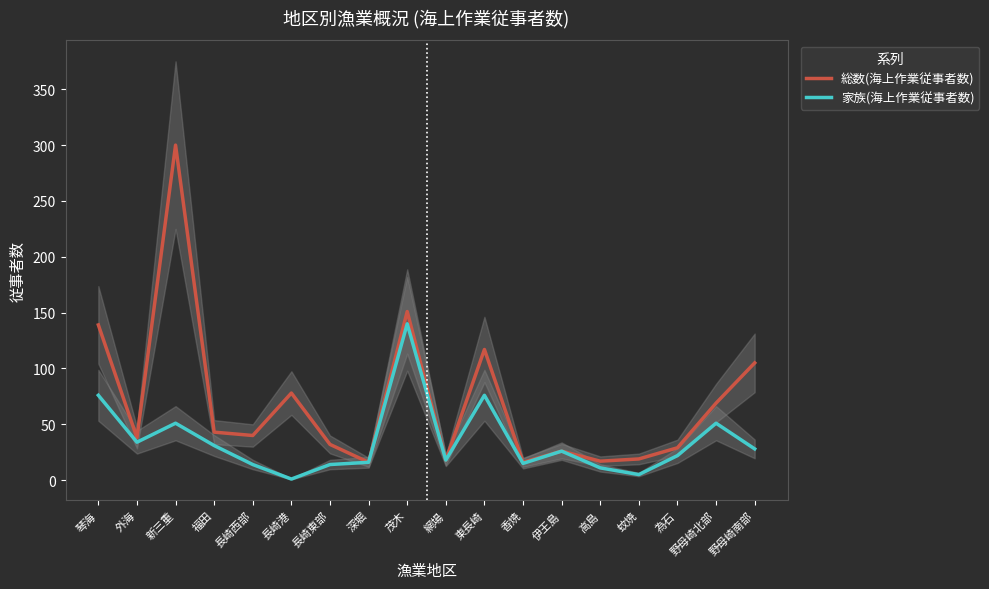

What is the label of the 9th point from the left?

茂木